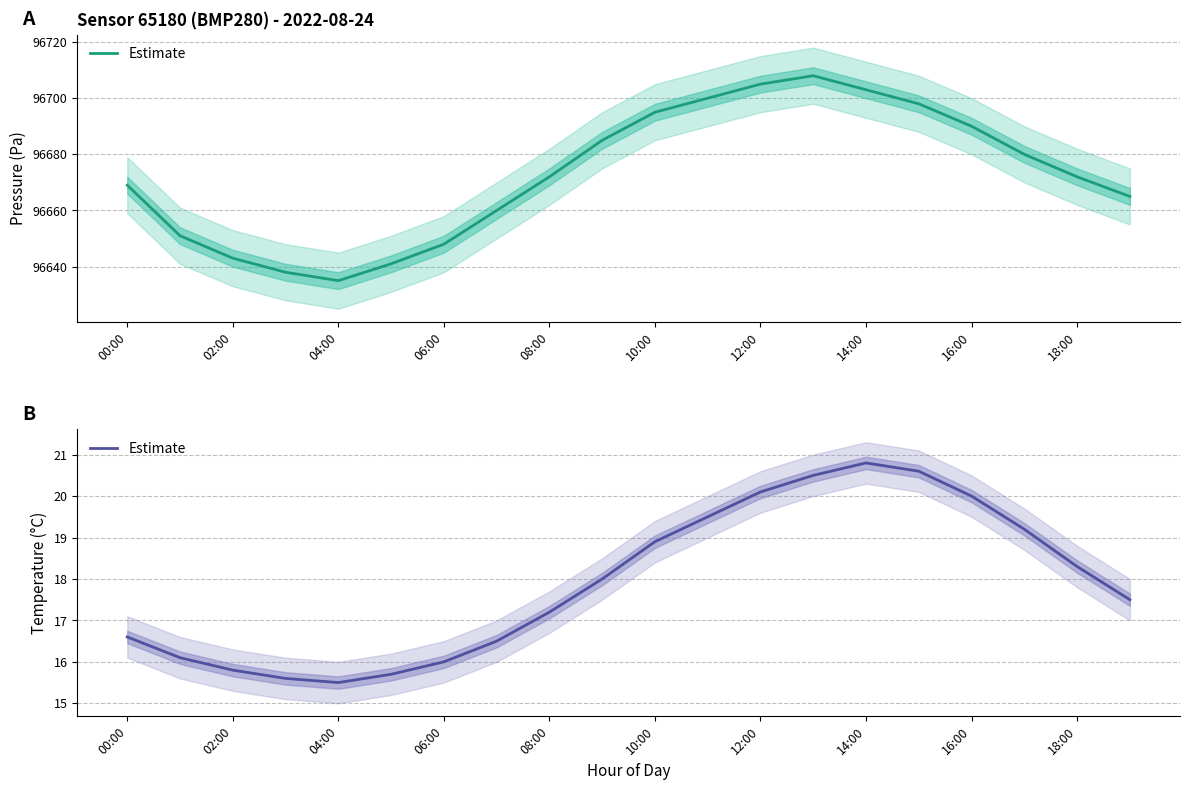

What is the difference between the maximum and second lowest values?

5.2